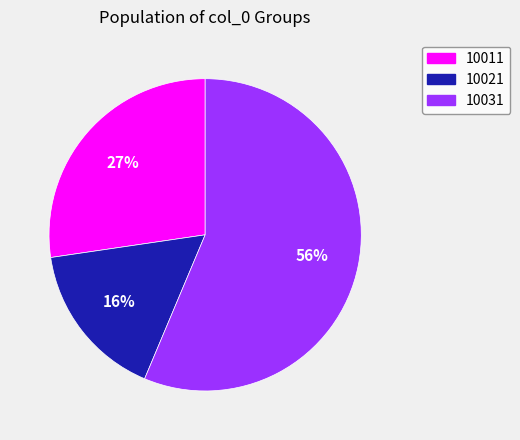

How many slices are in this pie chart?

3